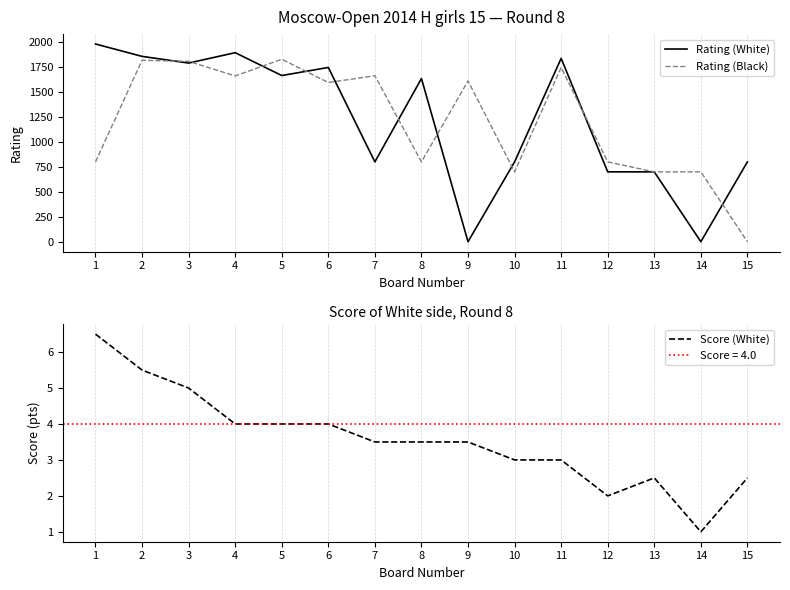

Which series has the largest range (max minus min)?

Rating (White)